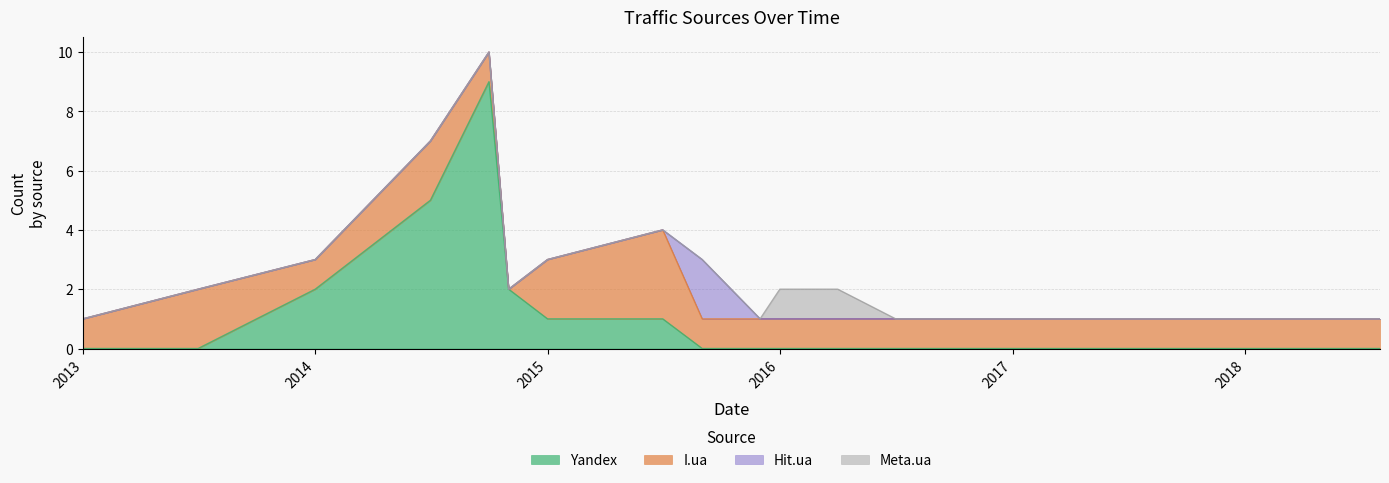

Which category has the lowest value across all series?

2013-01